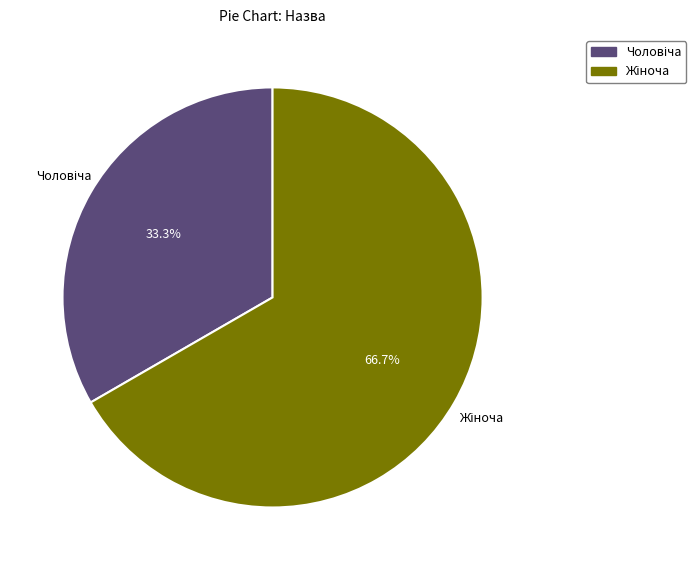

Is there any slice that represents more than half of the pie?

Yes